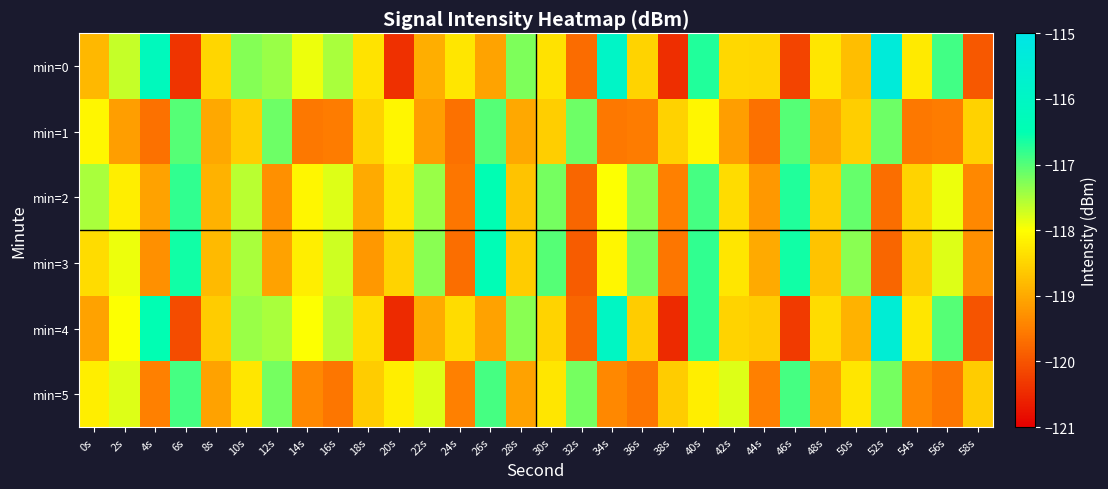

Reading right to left, what are all the values shown in this chart?

min=0: 58s=-120.0	56s=-116.9	54s=-118.2	52s=-115.4	50s=-118.8	48s=-118.3	46s=-120.2	44s=-118.5	42s=-118.5	40s=-116.7	38s=-120.5	36s=-118.5	34s=-115.9	32s=-119.7	30s=-118.3	28s=-117.2	26s=-119.1	24s=-118.3	22s=-119.0	20s=-120.4	18s=-118.3	16s=-117.5	14s=-117.9	12s=-117.4	10s=-117.3	8s=-118.5	6s=-120.4	4s=-116.2	2s=-117.7	0s=-118.8
min=1: 58s=-118.5	56s=-119.5	54s=-119.6	52s=-117.1	50s=-118.6	48s=-119.0	46s=-117.0	44s=-119.7	42s=-119.1	40s=-118.1	38s=-118.5	36s=-119.5	34s=-119.6	32s=-117.1	30s=-118.6	28s=-119.0	26s=-117.0	24s=-119.7	22s=-119.1	20s=-118.1	18s=-118.5	16s=-119.5	14s=-119.6	12s=-117.1	10s=-118.6	8s=-119.0	6s=-117.0	4s=-119.7	2s=-119.1	0s=-118.1
min=2: 58s=-119.4	56s=-117.9	54s=-118.5	52s=-119.7	50s=-117.1	48s=-118.6	46s=-116.7	44s=-119.2	42s=-118.4	40s=-116.9	38s=-119.5	36s=-117.3	34s=-118.0	32s=-119.8	30s=-117.2	28s=-118.7	26s=-116.5	24s=-119.6	22s=-117.4	20s=-118.3	18s=-119.0	16s=-117.8	14s=-118.1	12s=-119.3	10s=-117.6	8s=-118.9	6s=-116.8	4s=-119.1	2s=-118.2	0s=-117.5
min=3: 58s=-119.3	56s=-117.8	54s=-118.6	52s=-119.8	50s=-117.3	48s=-118.7	46s=-116.6	44s=-119.0	42s=-118.3	40s=-116.8	38s=-119.6	36s=-117.2	34s=-118.1	32s=-119.9	30s=-117.0	28s=-118.6	26s=-116.4	24s=-119.7	22s=-117.3	20s=-118.5	18s=-119.2	16s=-117.7	14s=-118.2	12s=-119.1	10s=-117.5	8s=-118.8	6s=-116.6	4s=-119.3	2s=-117.9	0s=-118.4
min=4: 58s=-120.0	56s=-117.0	54s=-118.3	52s=-115.5	50s=-118.9	48s=-118.4	46s=-120.3	44s=-118.6	42s=-118.5	40s=-116.8	38s=-120.5	36s=-118.6	34s=-116.0	32s=-119.8	30s=-118.5	28s=-117.3	26s=-119.1	24s=-118.4	22s=-119.0	20s=-120.5	18s=-118.4	16s=-117.6	14s=-118.0	12s=-117.5	10s=-117.4	8s=-118.6	6s=-120.1	4s=-116.5	2s=-118.0	0s=-119.1
min=5: 58s=-118.6	56s=-119.6	54s=-119.4	52s=-117.2	50s=-118.3	48s=-119.1	46s=-116.9	44s=-119.5	42s=-117.8	40s=-118.2	38s=-118.6	36s=-119.6	34s=-119.4	32s=-117.2	30s=-118.3	28s=-119.1	26s=-116.9	24s=-119.5	22s=-117.8	20s=-118.2	18s=-118.6	16s=-119.6	14s=-119.4	12s=-117.2	10s=-118.3	8s=-119.1	6s=-116.9	4s=-119.5	2s=-117.8	0s=-118.2